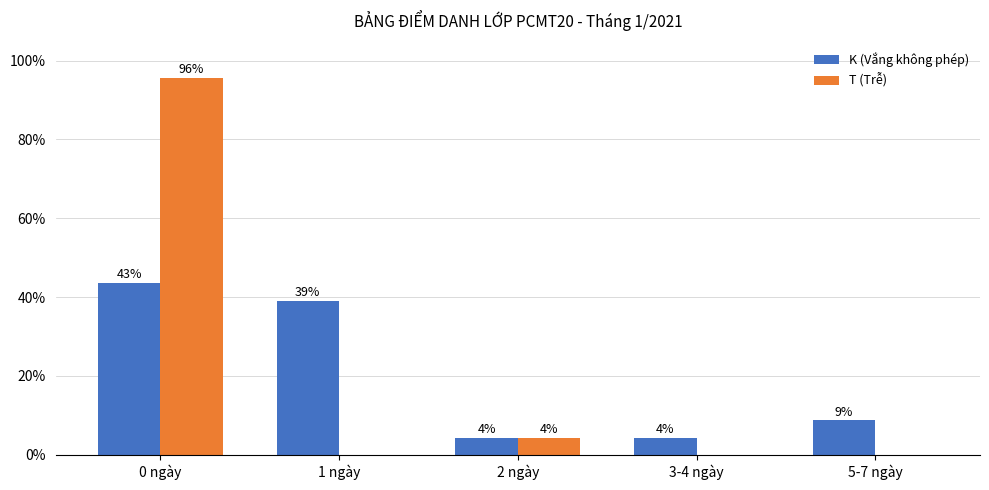

Is the value of T (Trễ) at 0 ngày greater than the value of K (Vắng không phép) at 3-4 ngày?

Yes